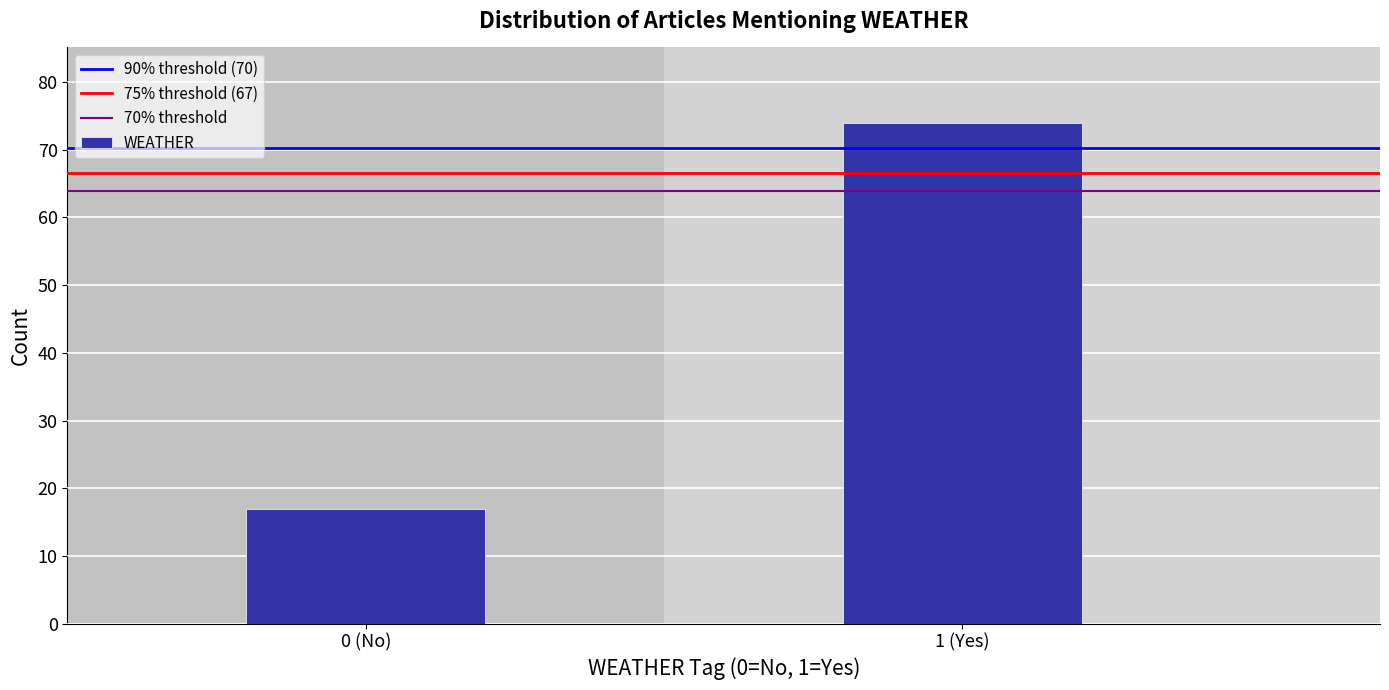

Reading left to right, transcribe all the data shown in this chart.

0 (No)=17	1 (Yes)=74